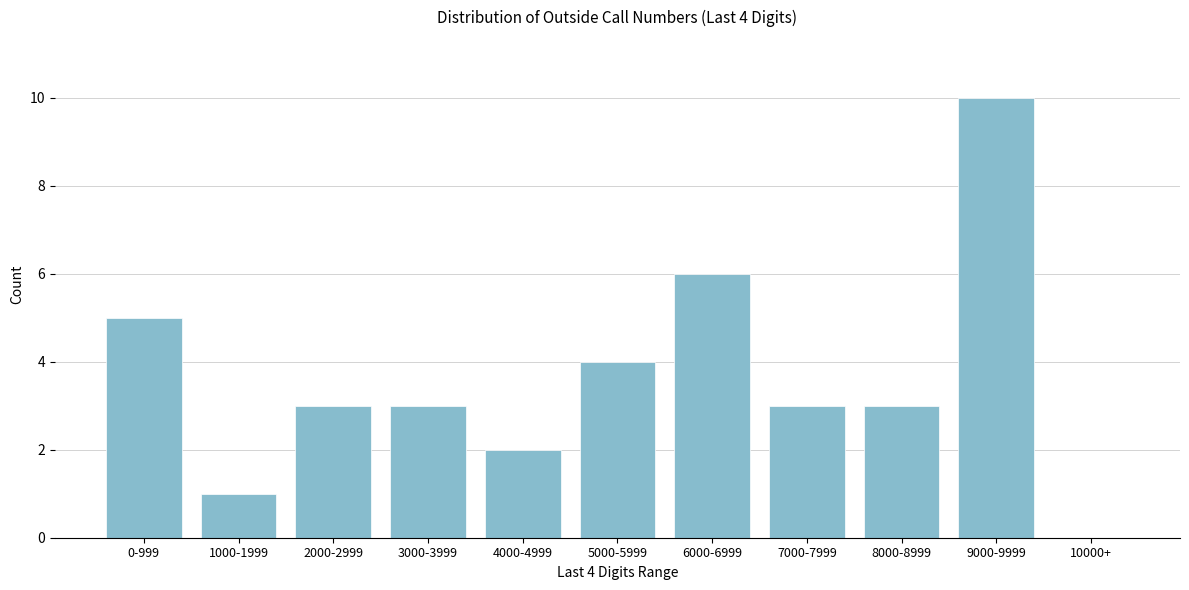

Reading left to right, what are all the values shown in this chart?

0-999=5	1000-1999=1	2000-2999=3	3000-3999=3	4000-4999=2	5000-5999=4	6000-6999=6	7000-7999=3	8000-8999=3	9000-9999=10	10000+=0